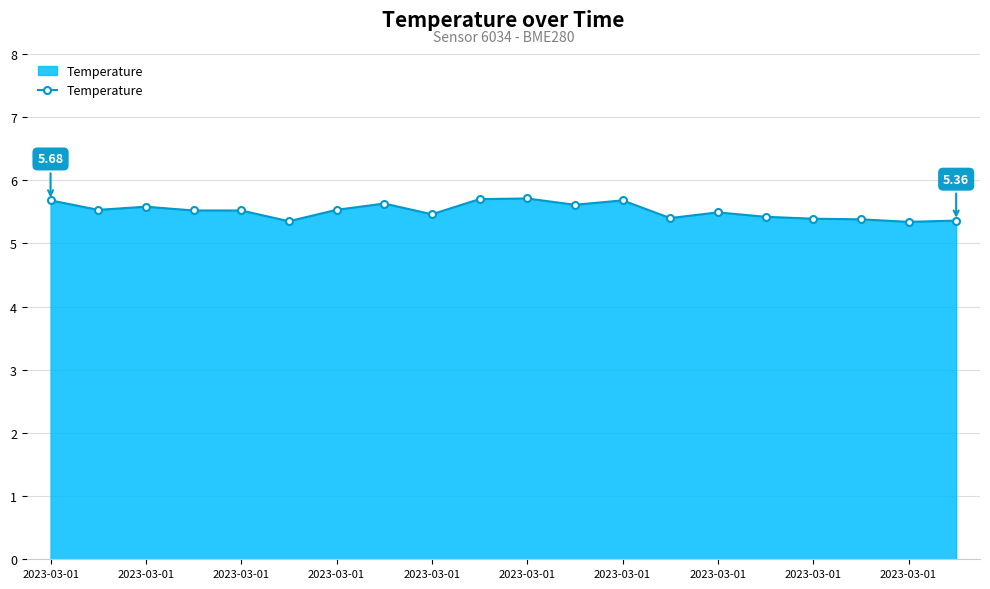

What is the average value?

5.5